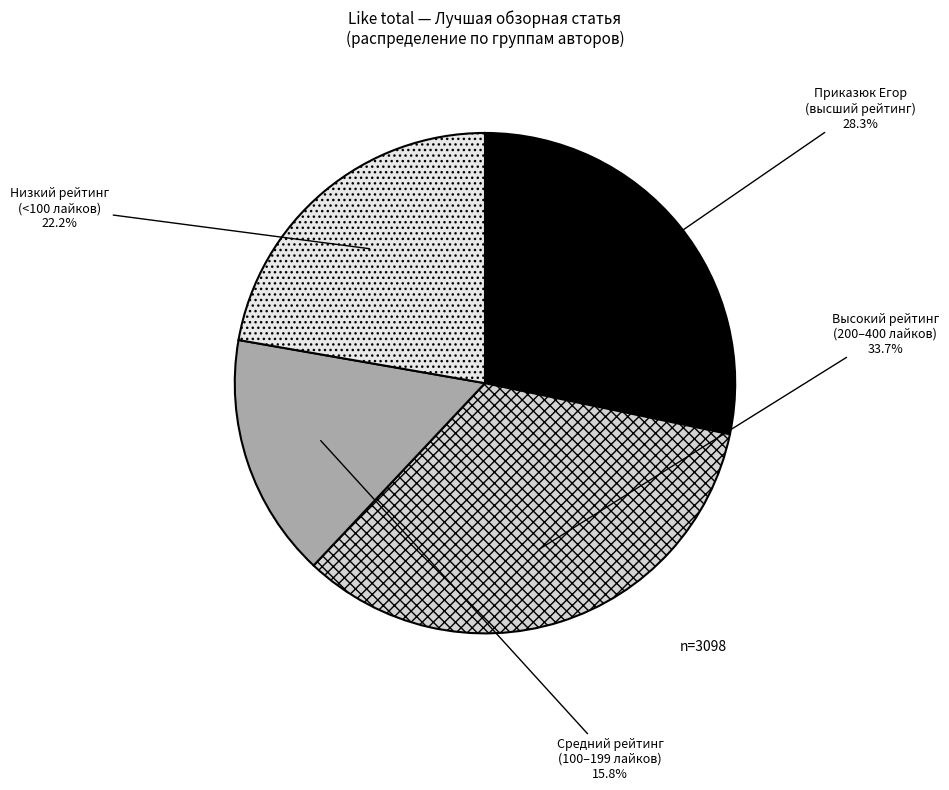

Does any single category account for the majority?

No